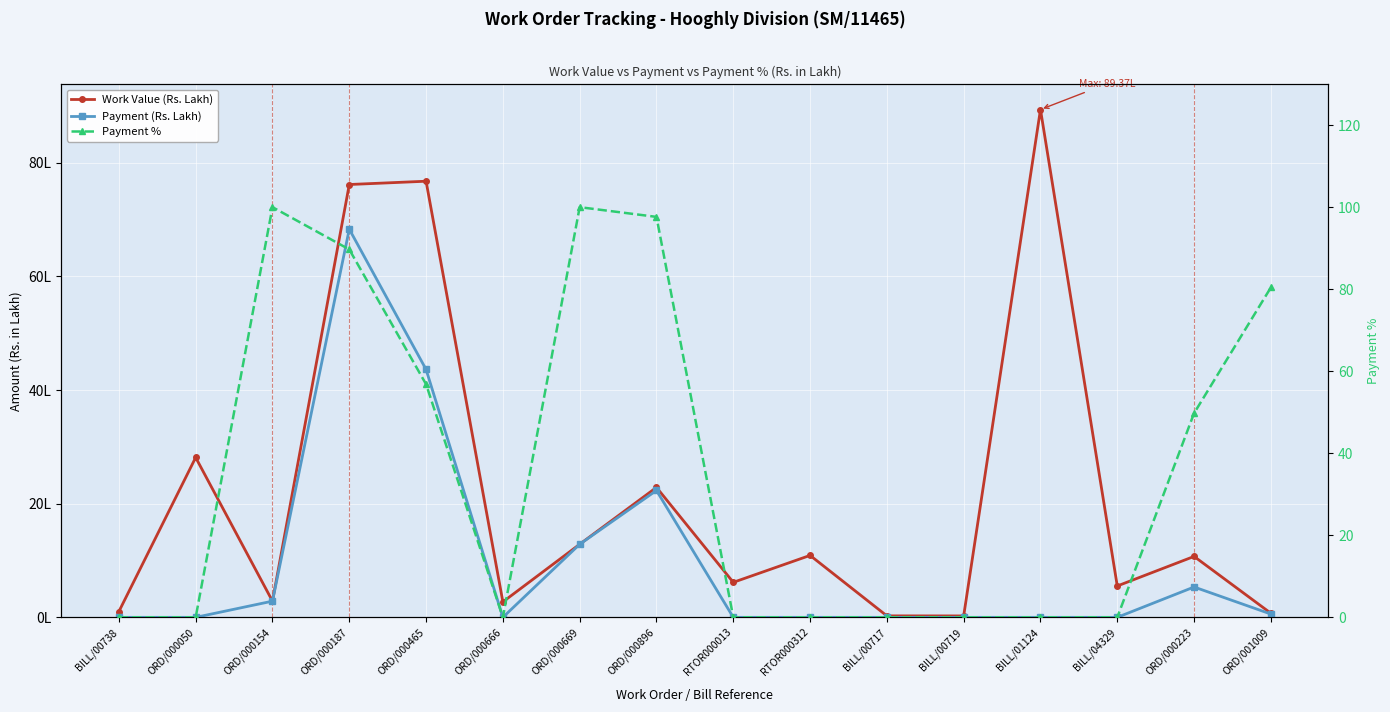

Which series has the widest spread of values?

Payment %